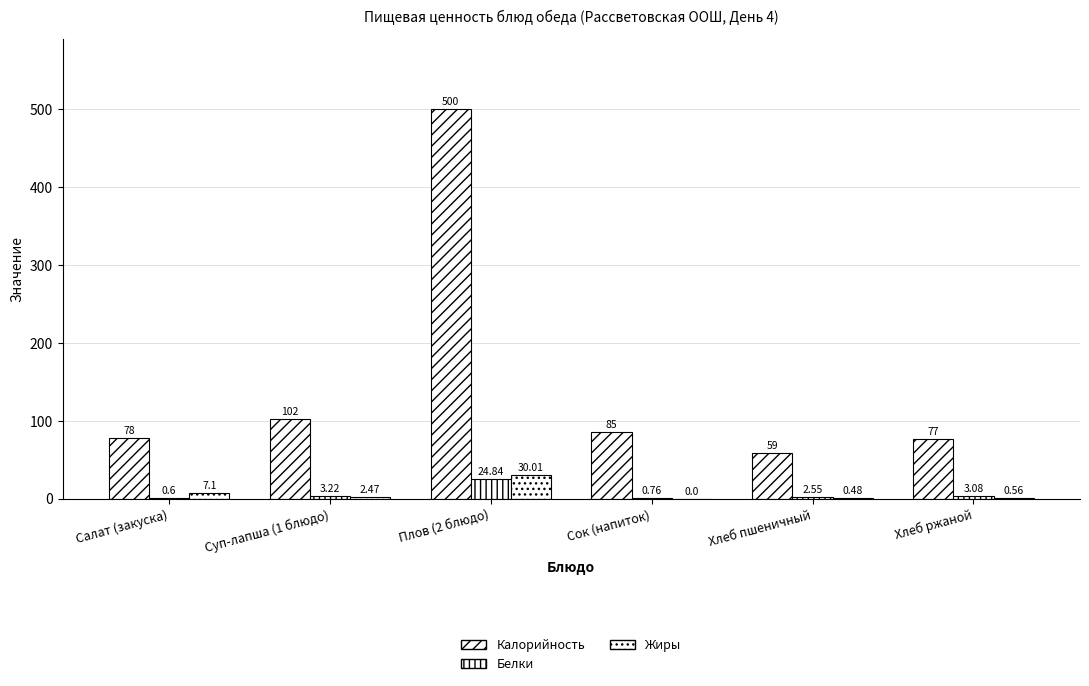

Which category has the highest value in the Калорийность series?

Плов (2 блюдо)